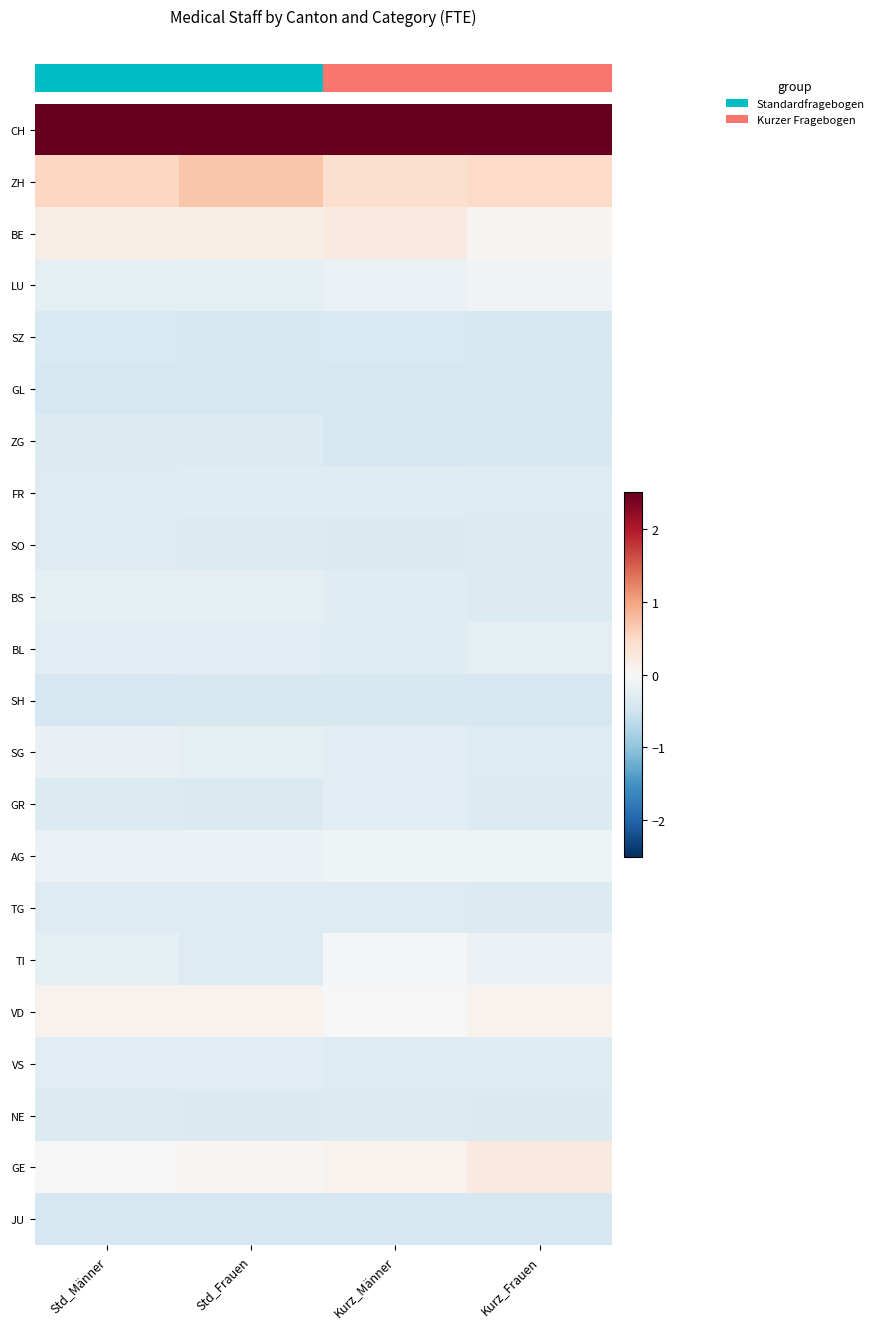

Between Kurz_Frauen and Kurz_Männer, which is larger?

Kurz_Männer